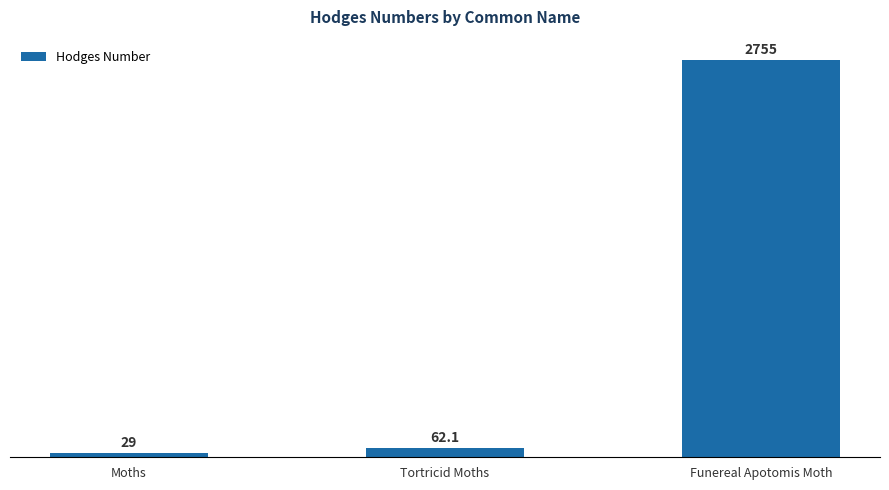

Count the number of data series in this chart.

1